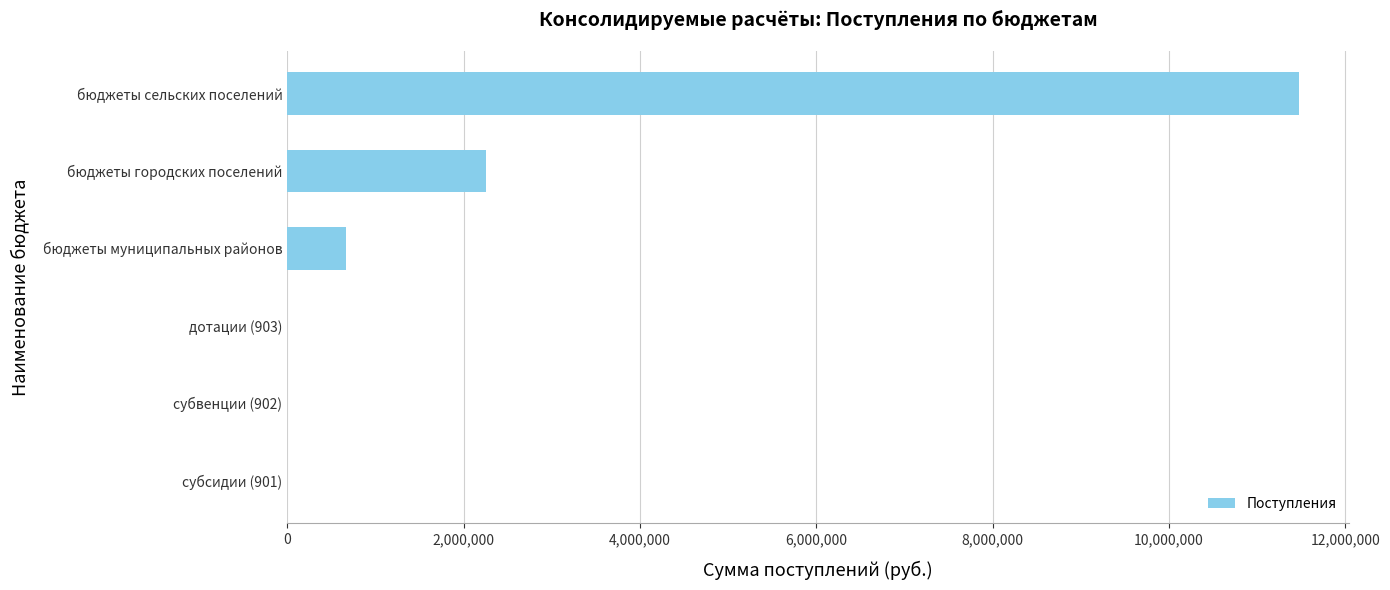

What is the sum of all values?

14397992.1